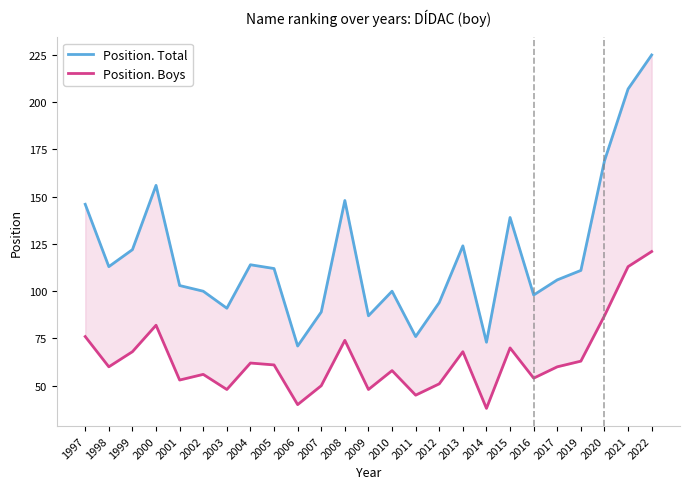

What is the spread (max minus min) of values at 2022?

104